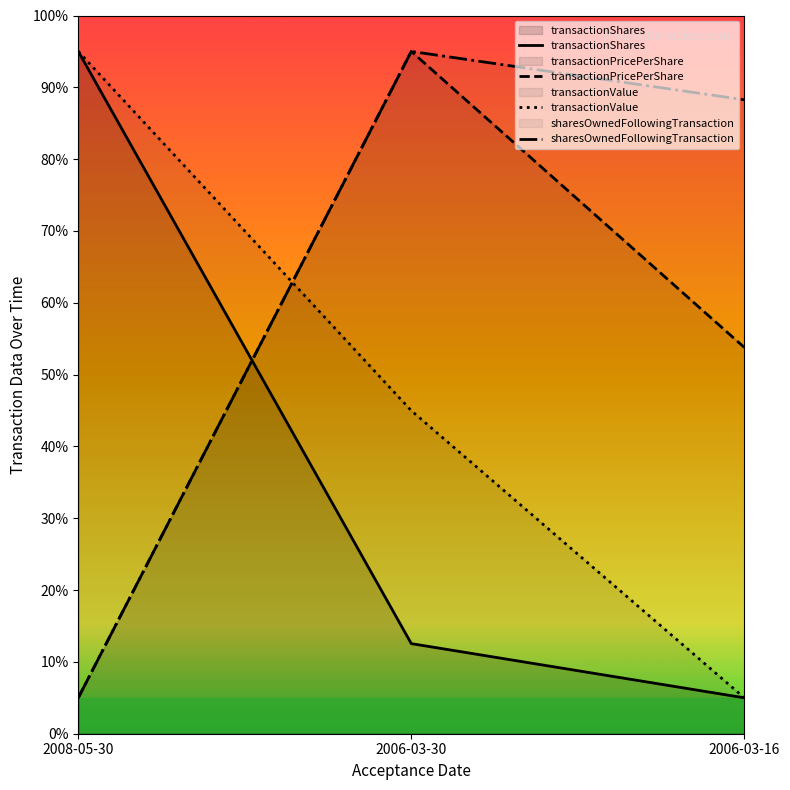

How many categories are shown in the chart?

3